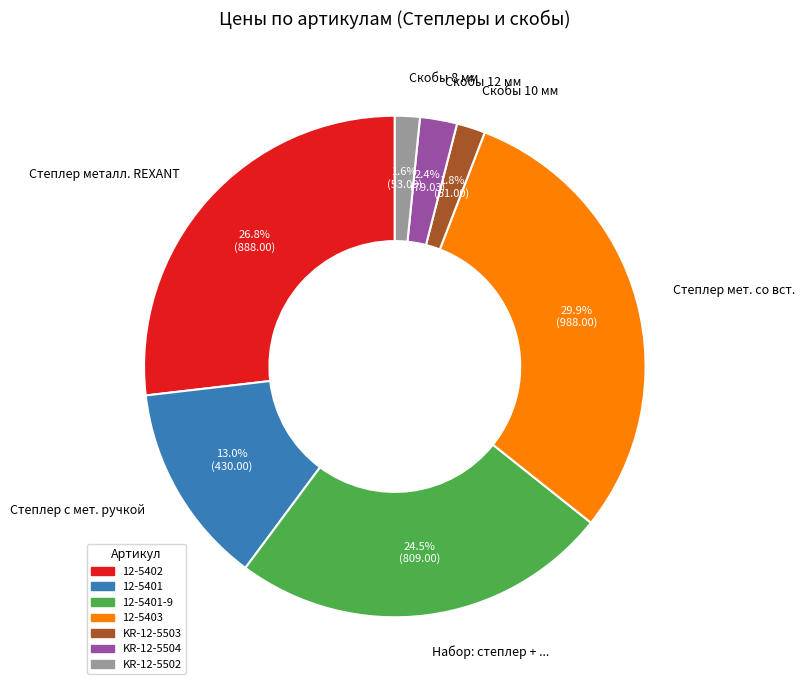

What percentage is NOT represented by Степлер металл. REXANT?

73.2%